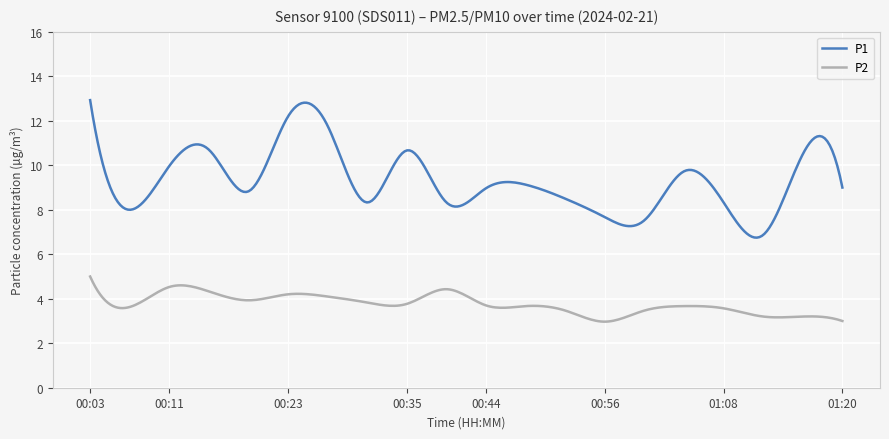

Rank the series by their average value, from highest to lowest.

P1, P2